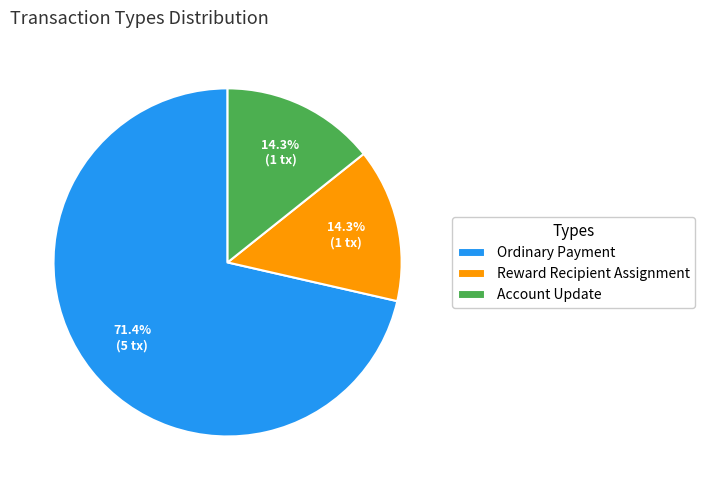

To the nearest percent, what portion does Reward Recipient Assignment represent?

14%